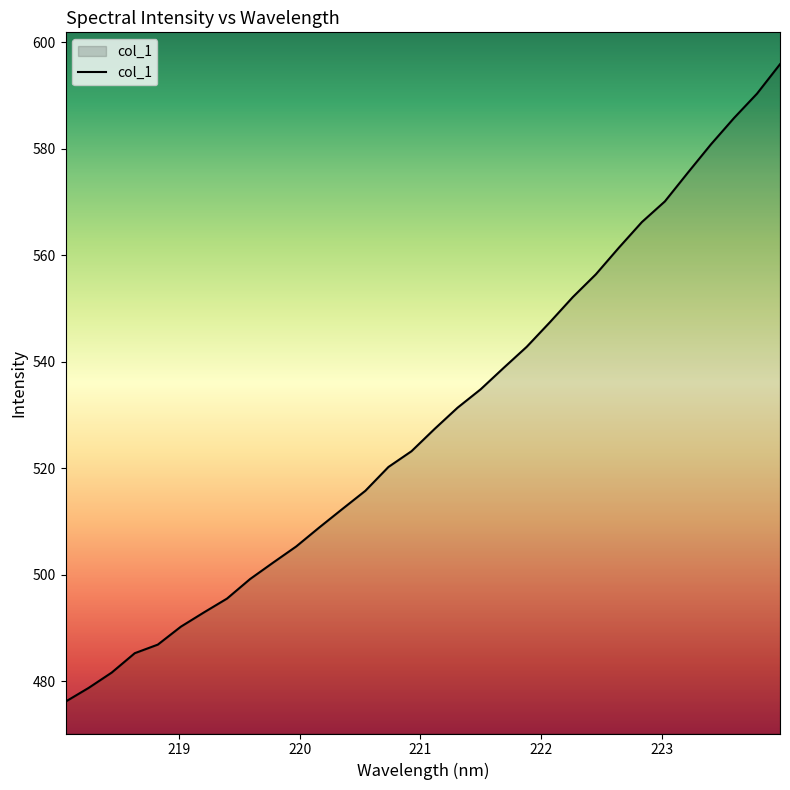

What is the smallest value displayed?

476.2